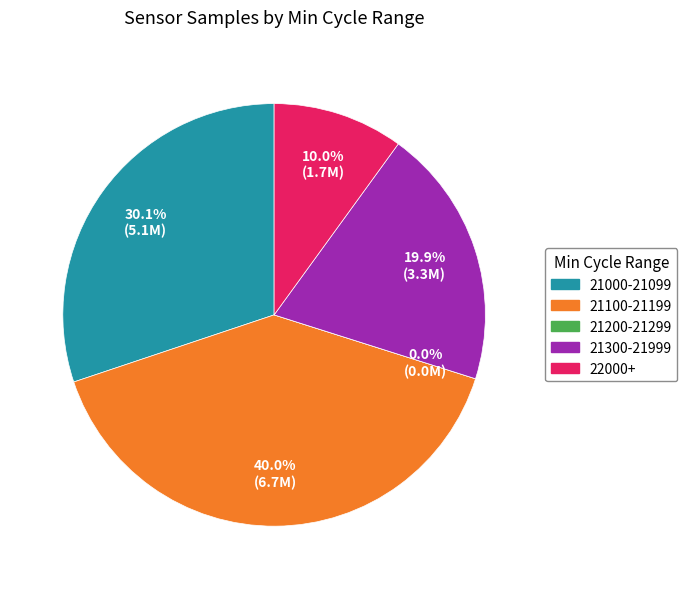

Do 21138 and 21021 together represent more than half of the pie?

No